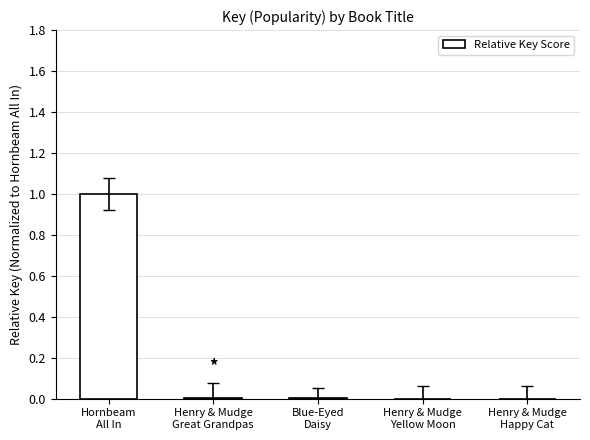

What is the sum of all values?

1.0